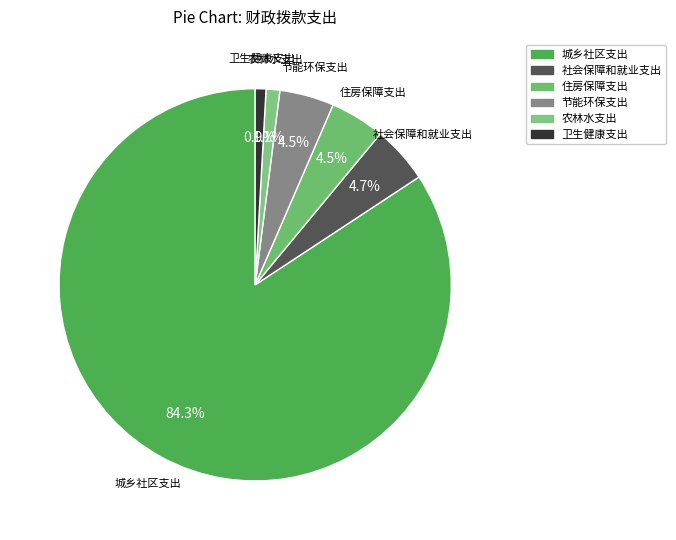

How many slices are in this pie chart?

6